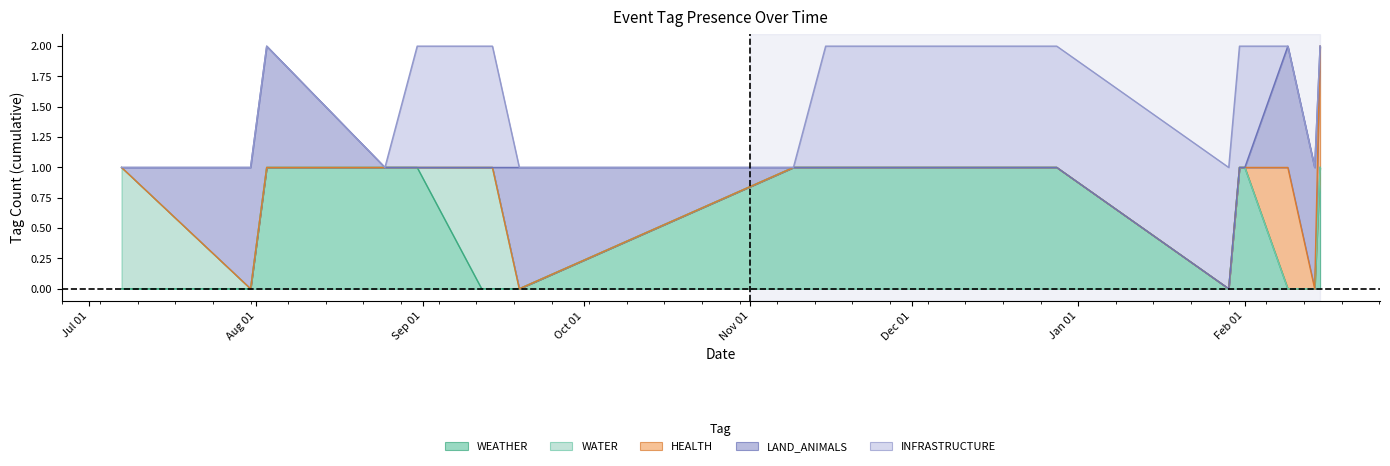

What are all the series names shown in the legend?

WEATHER, WATER, HEALTH, LAND_ANIMALS, INFRASTRUCTURE